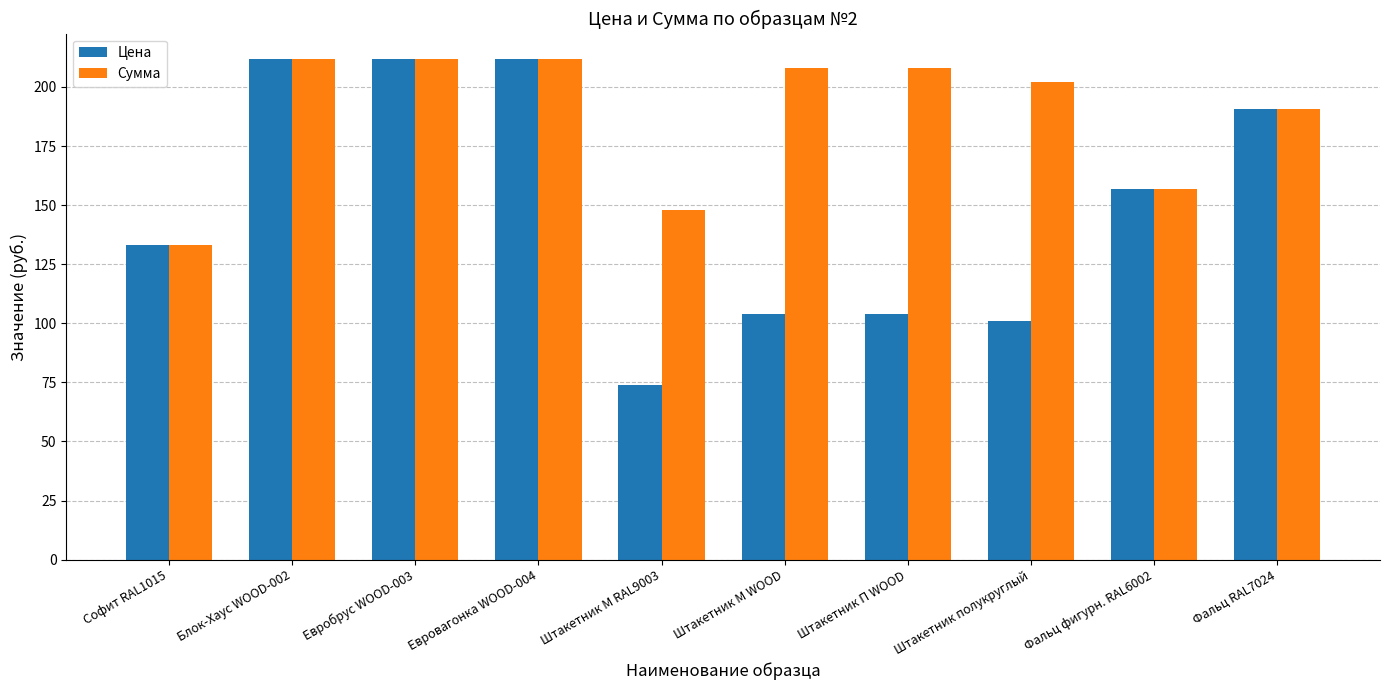

At how many categories does at least one series exceed 188?

7